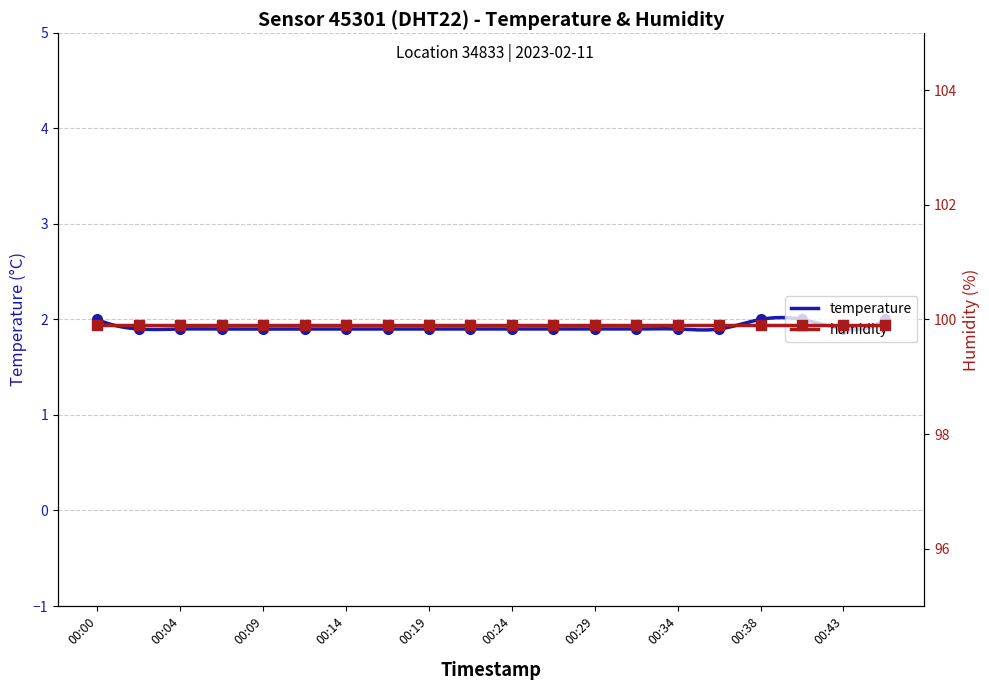

Which category has the highest value across all series?

00:00